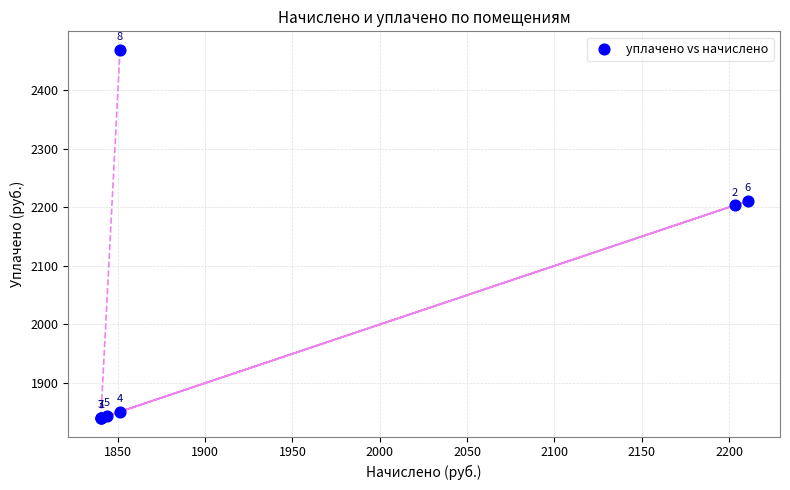

What Y value in the scatter plot is closest to 2154?

2203.3